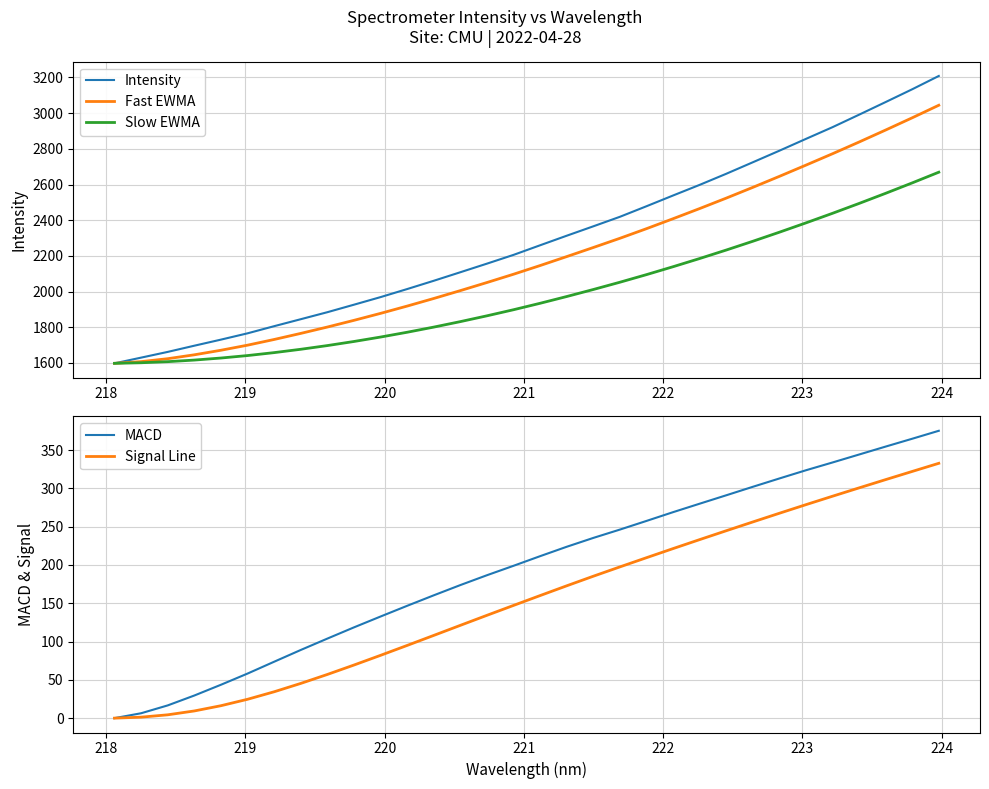

True or false: Fast EWMA and MACD intersect in this chart.

False